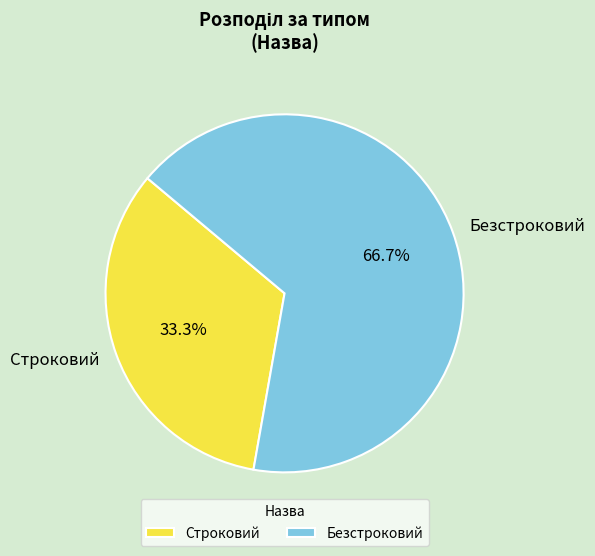

What is the ratio of the value at Строковий to the value at Безстроковий?

0.5